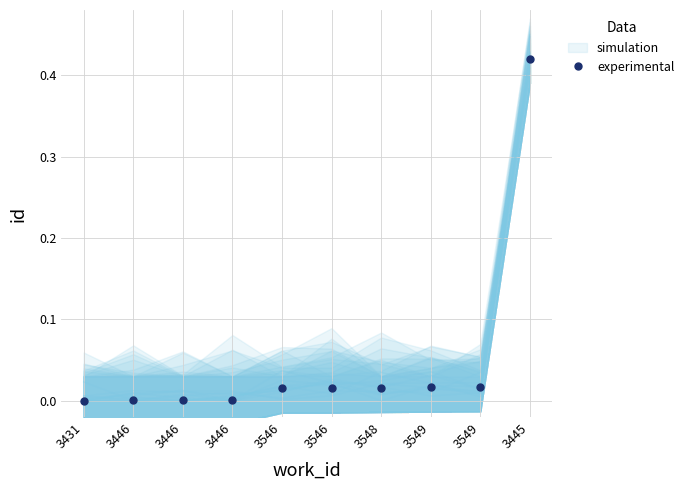

Is this an area chart (filled region under the line)?

No